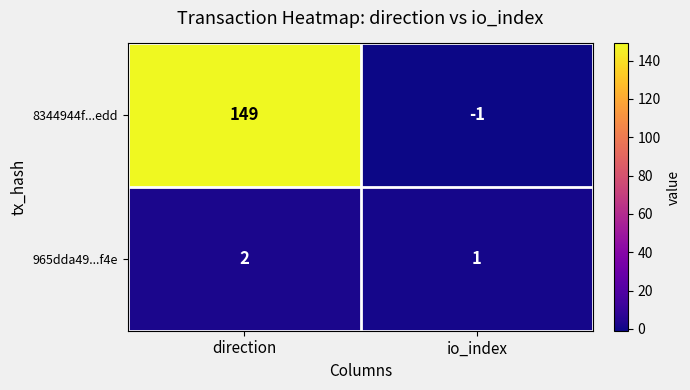

The 8344944f...edd series shows -2 at io_index. True or false?

False